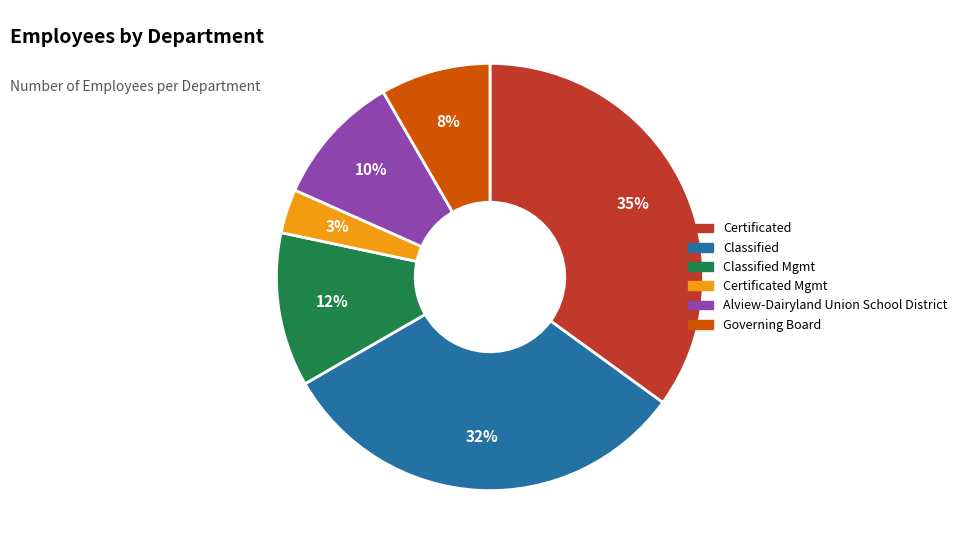

Does any single category account for the majority?

No